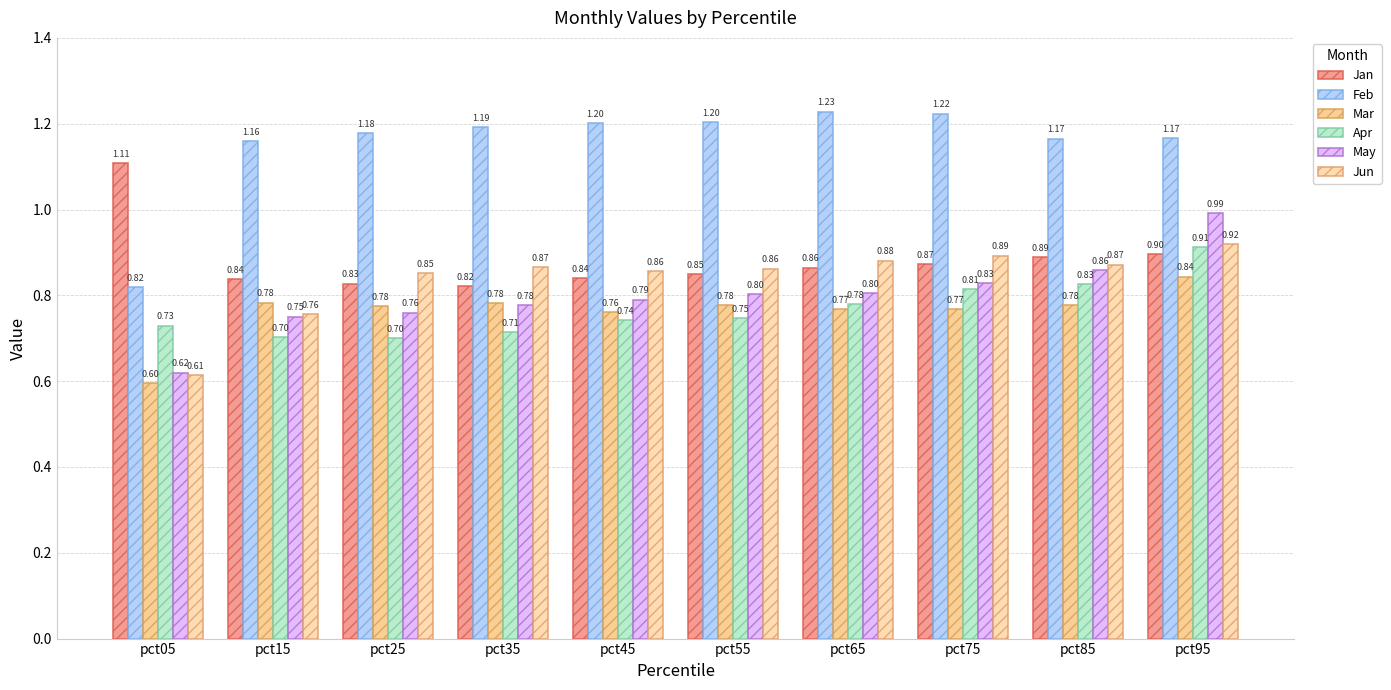

Reading left to right, transcribe all the data shown in this chart.

Jan: pct05=1.1	pct15=0.8	pct25=0.8	pct35=0.8	pct45=0.8	pct55=0.8	pct65=0.9	pct75=0.9	pct85=0.9	pct95=0.9
Feb: pct05=0.8	pct15=1.2	pct25=1.2	pct35=1.2	pct45=1.2	pct55=1.2	pct65=1.2	pct75=1.2	pct85=1.2	pct95=1.2
Mar: pct05=0.6	pct15=0.8	pct25=0.8	pct35=0.8	pct45=0.8	pct55=0.8	pct65=0.8	pct75=0.8	pct85=0.8	pct95=0.8
Apr: pct05=0.7	pct15=0.7	pct25=0.7	pct35=0.7	pct45=0.7	pct55=0.7	pct65=0.8	pct75=0.8	pct85=0.8	pct95=0.9
May: pct05=0.6	pct15=0.8	pct25=0.8	pct35=0.8	pct45=0.8	pct55=0.8	pct65=0.8	pct75=0.8	pct85=0.9	pct95=1.0
Jun: pct05=0.6	pct15=0.8	pct25=0.9	pct35=0.9	pct45=0.9	pct55=0.9	pct65=0.9	pct75=0.9	pct85=0.9	pct95=0.9